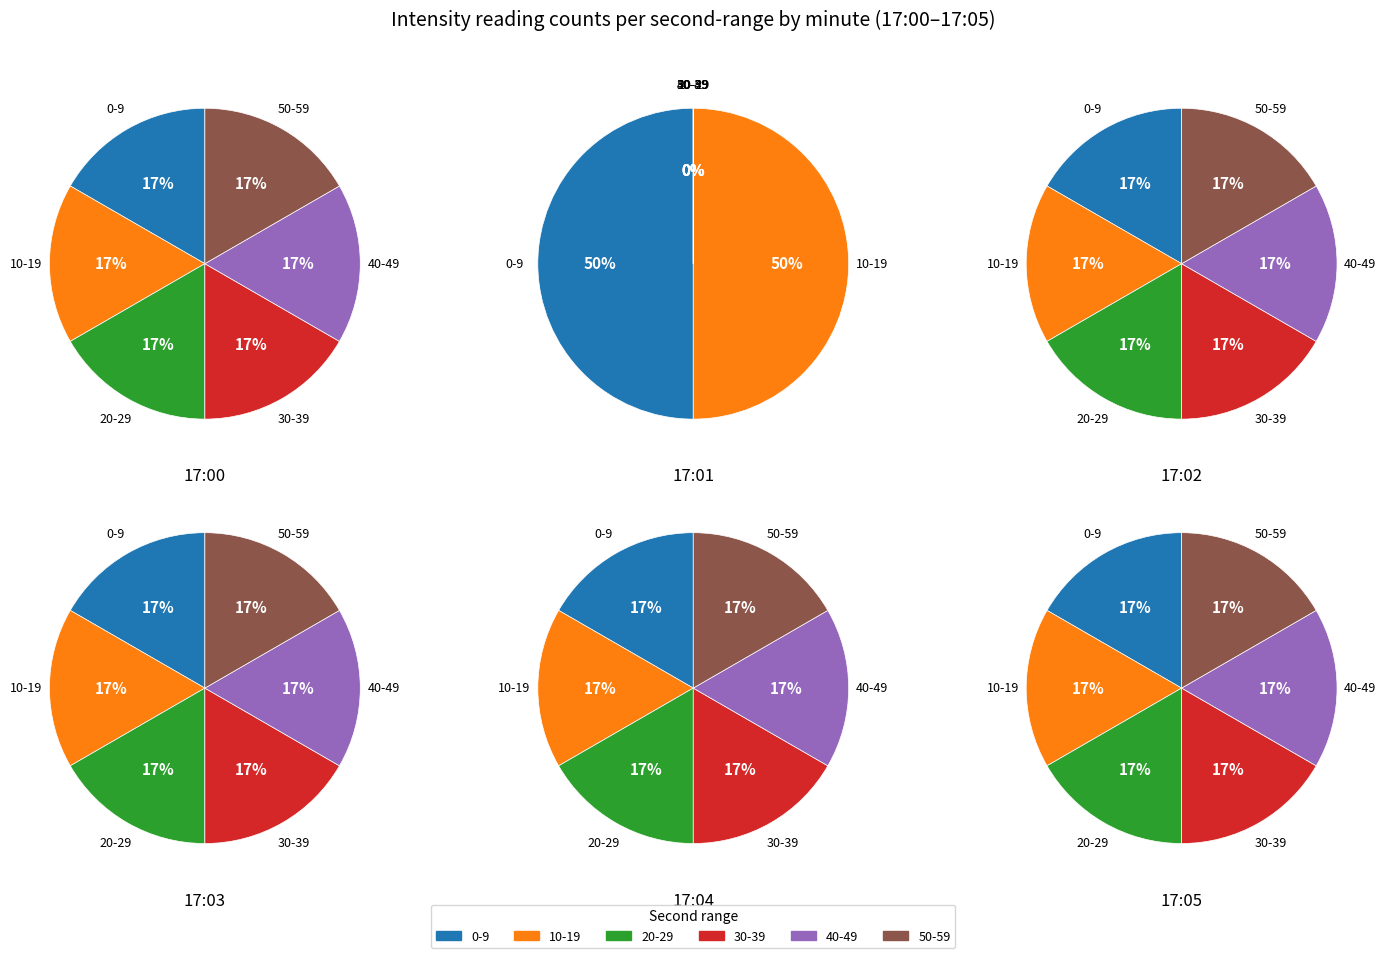

Count the number of slices in the pie.

6